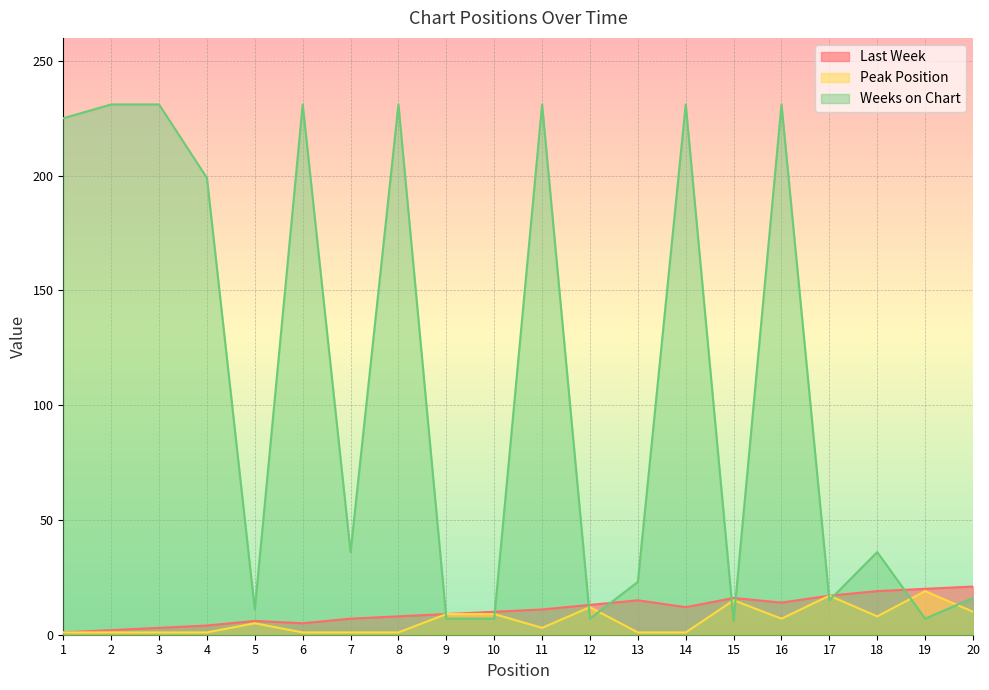

How many lines are shown in the chart?

3